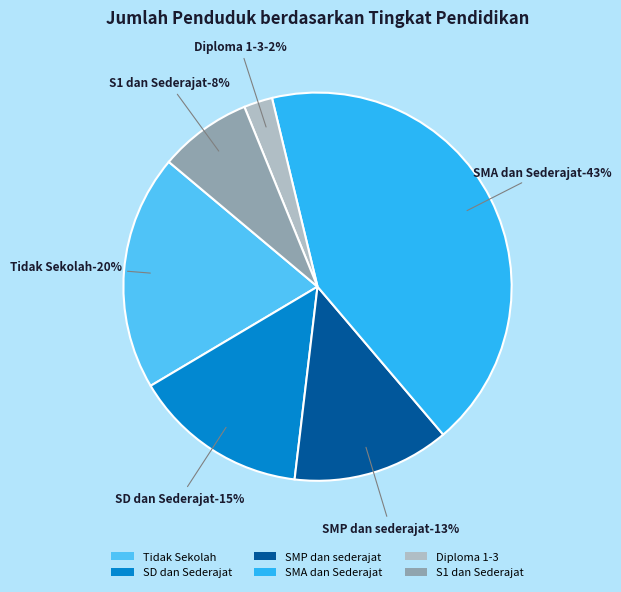

Is SMP dan sederajat the majority of the pie?

No